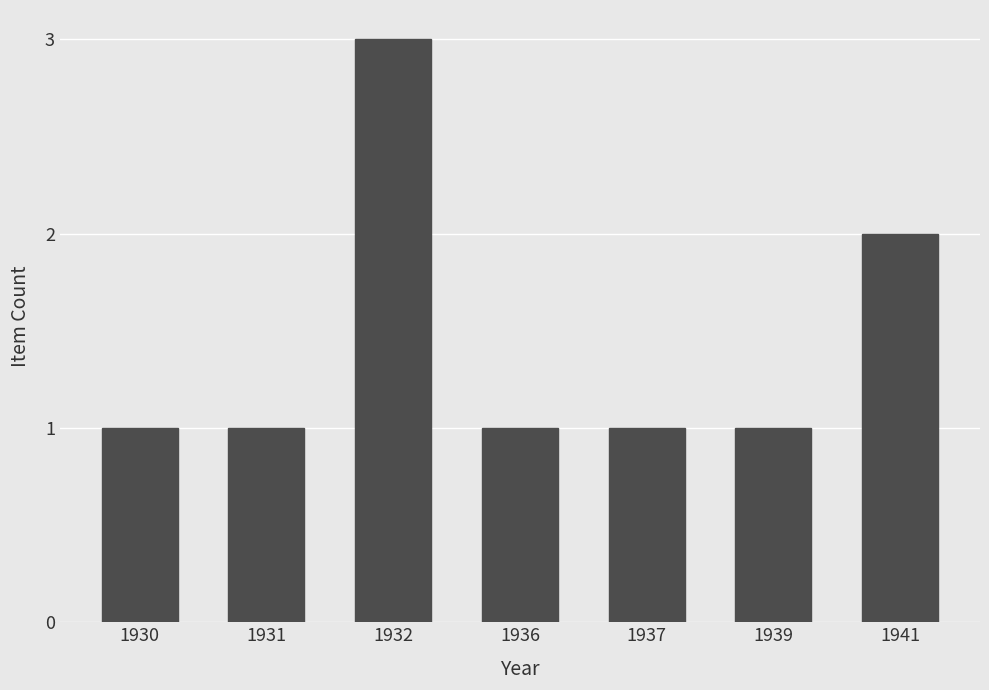

What is the value of the 7th bar from the left?

2